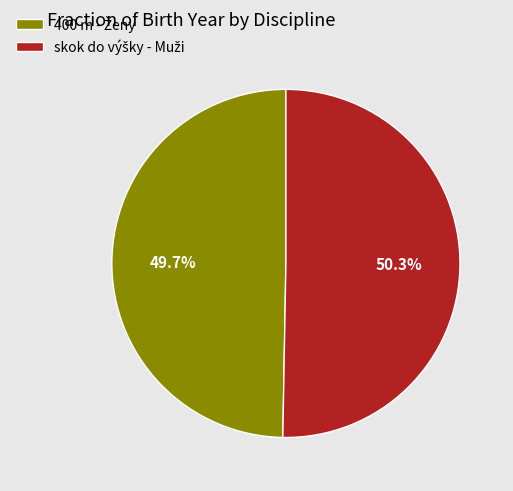

Is there a majority slice in this chart?

Yes